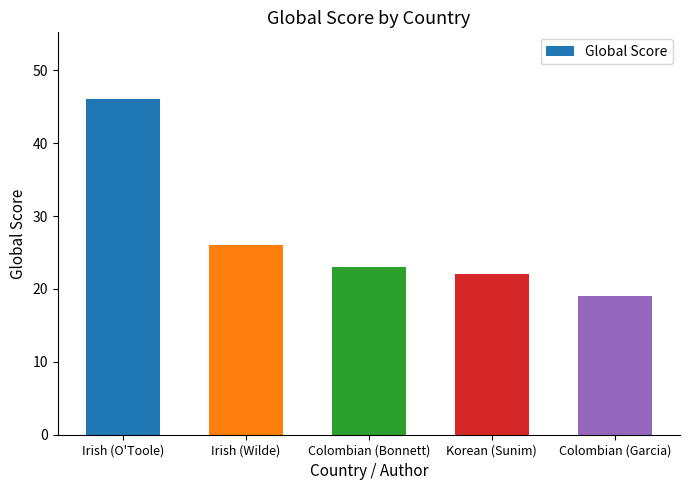

At which label does the data first exceed 23?

Irish (O'Toole)